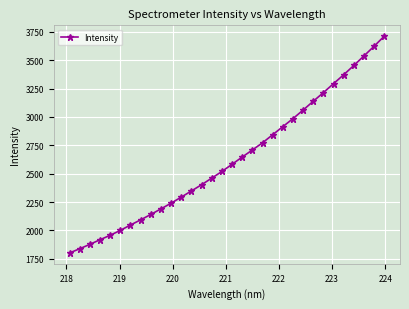

True or false: the data has more than 2 interior local peaks.

False